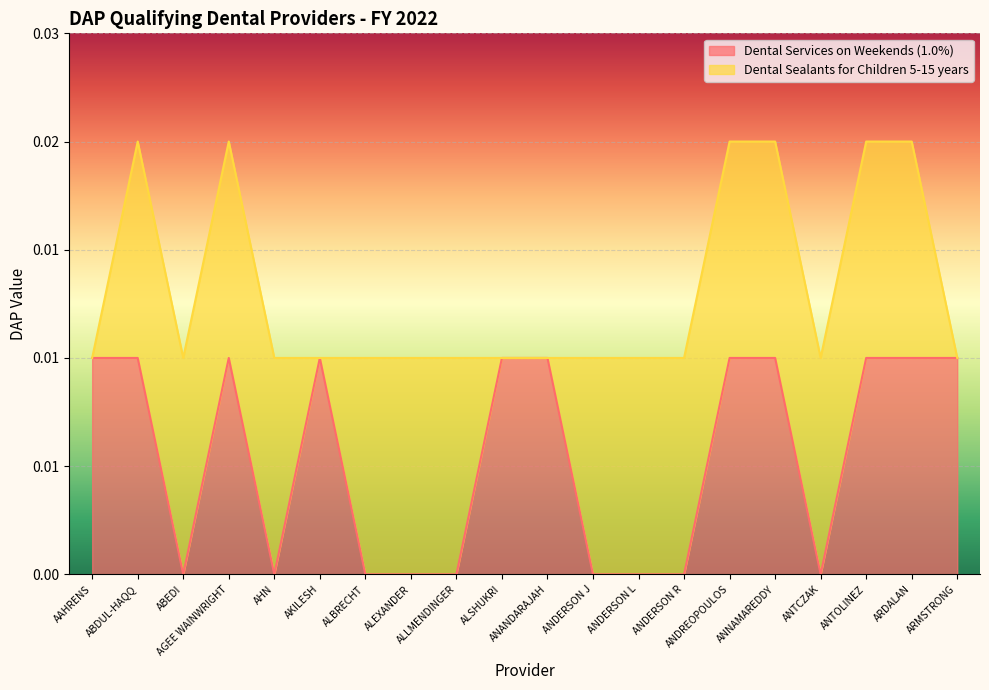

Is it true that the value at ANDREOPOULOS is 0.0?

False